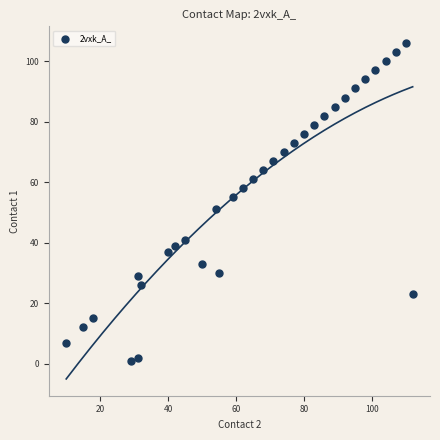

What is the range of X values (max minus min)?

102